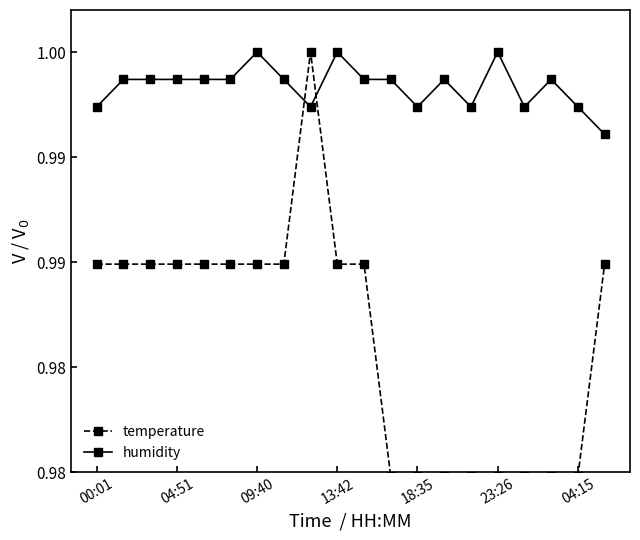

What are all the series names shown in the legend?

temperature, humidity